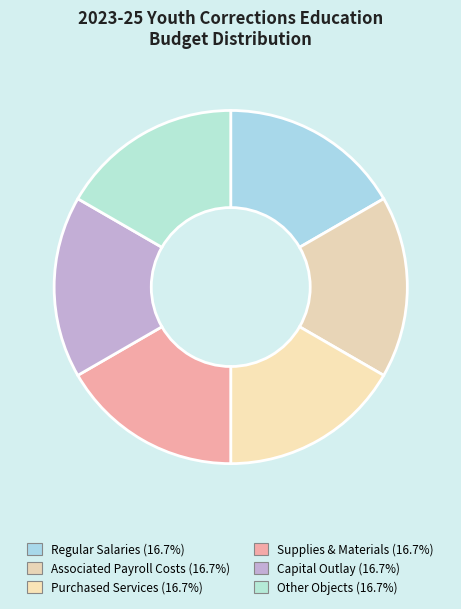

Is the sum of Capital Outlay and Associated Payroll Costs greater than half?

No